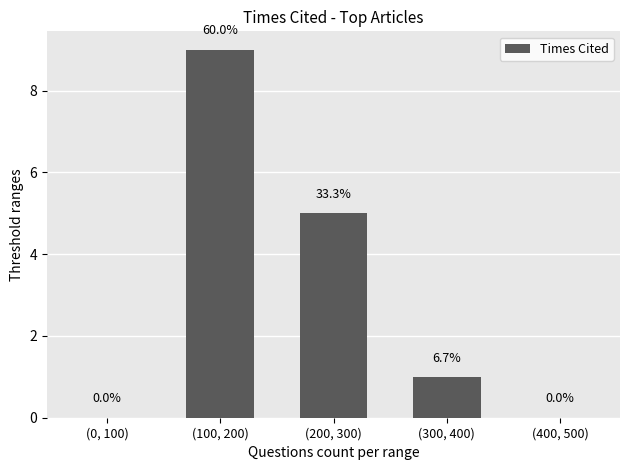

What is the greatest value displayed?

9